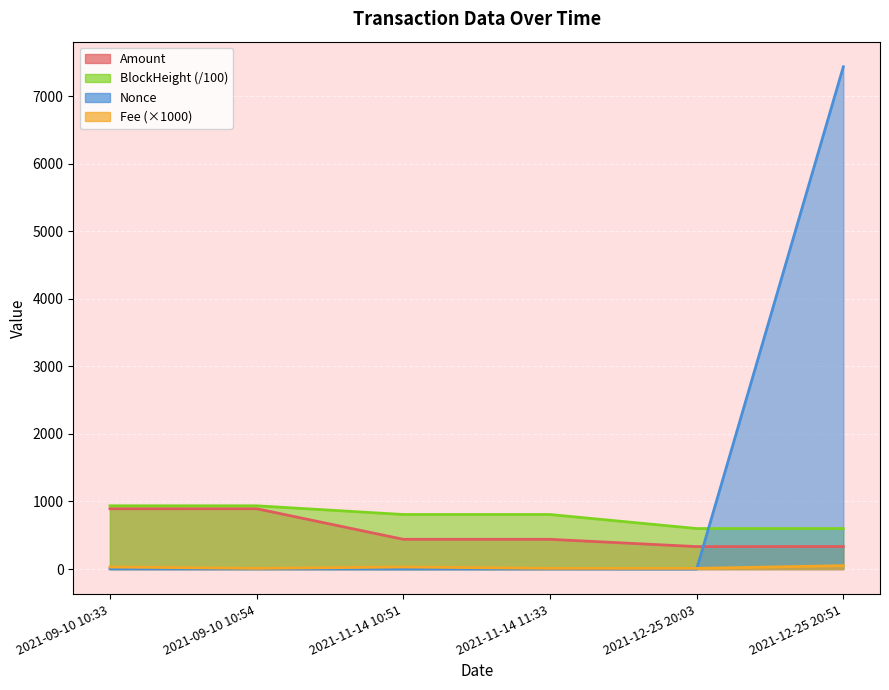

At 2021-12-25 20:51, list the series in order from smallest to largest.

Fee, Amount, BlockHeight, Nonce